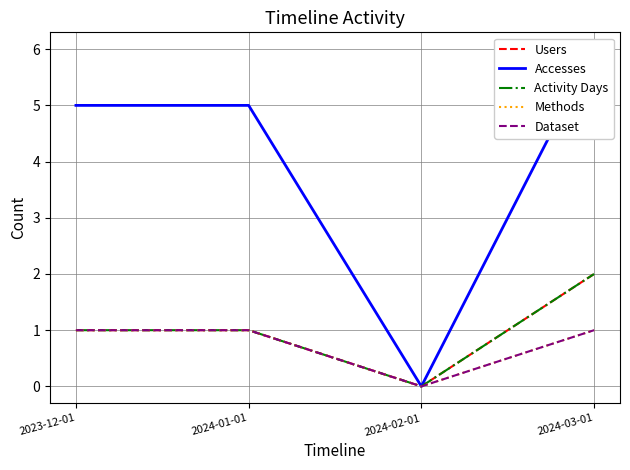

What is the spread (max minus min) of values at 2024-01-01?

4